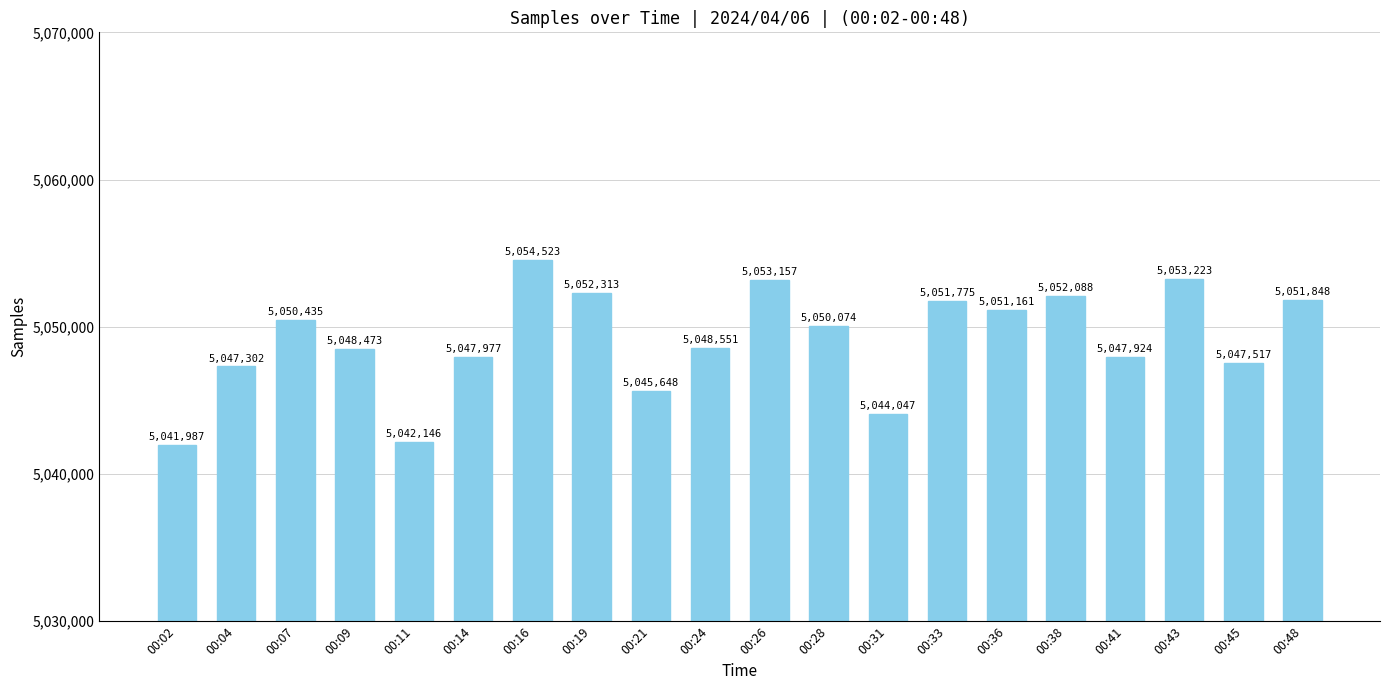

Reading left to right, list all the values displayed in this chart.

5041987	5047302	5050435	5048473	5042146	5047977	5054523	5052313	5045648	5048551	5053157	5050074	5044047	5051775	5051161	5052088	5047924	5053223	5047517	5051848